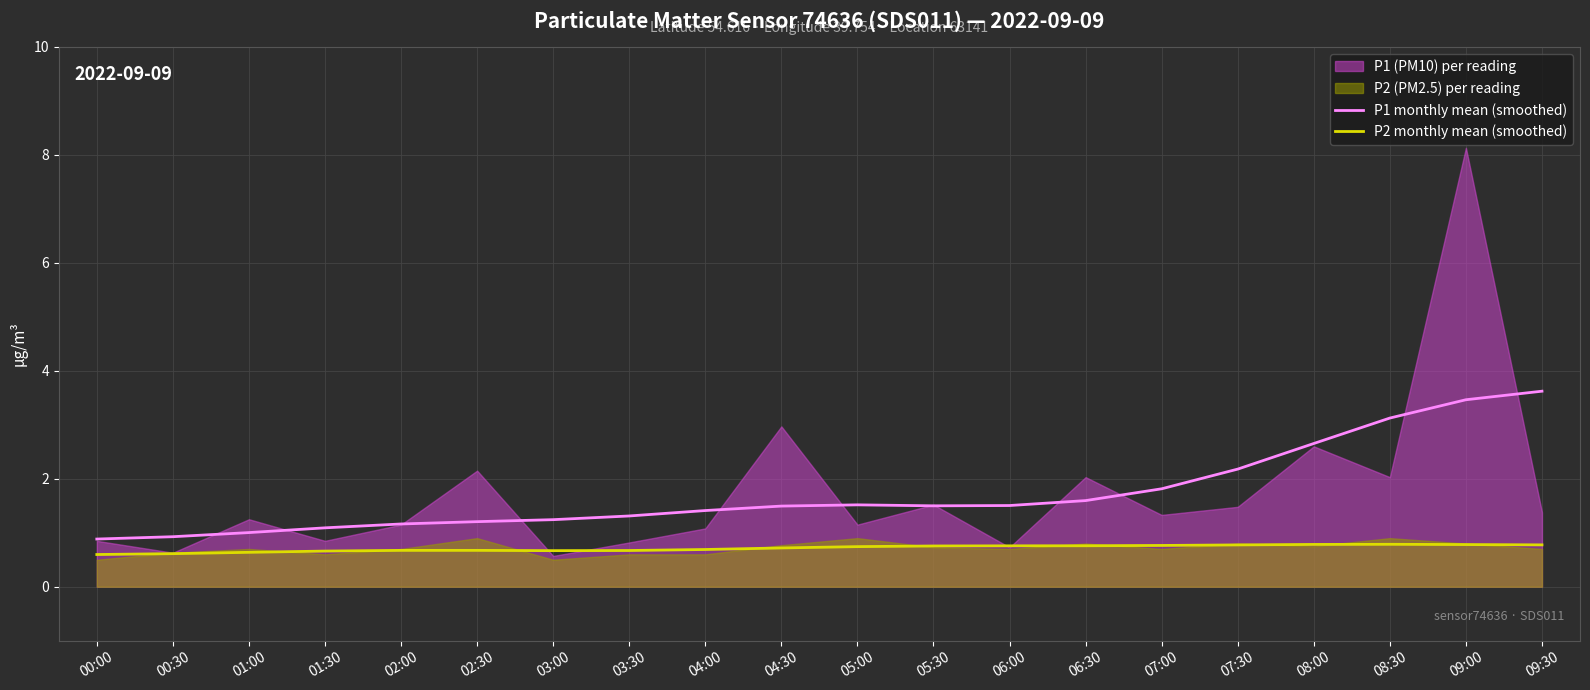

True or false: P1 monthly mean (smoothed) and P2 monthly mean (smoothed) cross at least once.

False